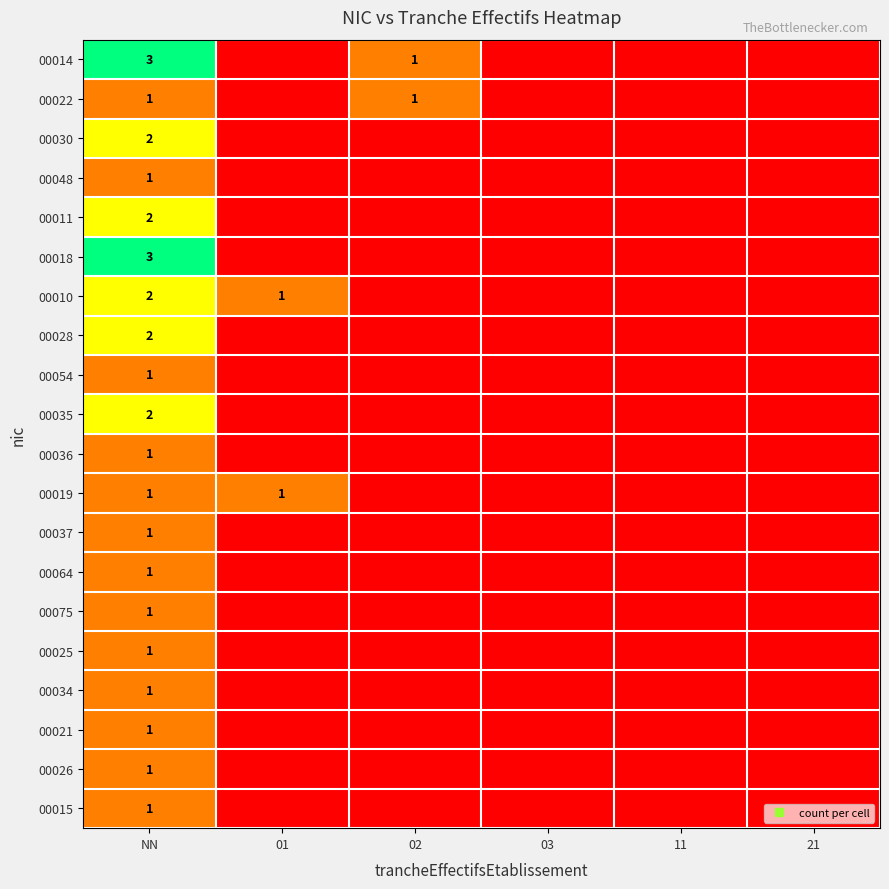

How many values in 00018 are above zero?

1